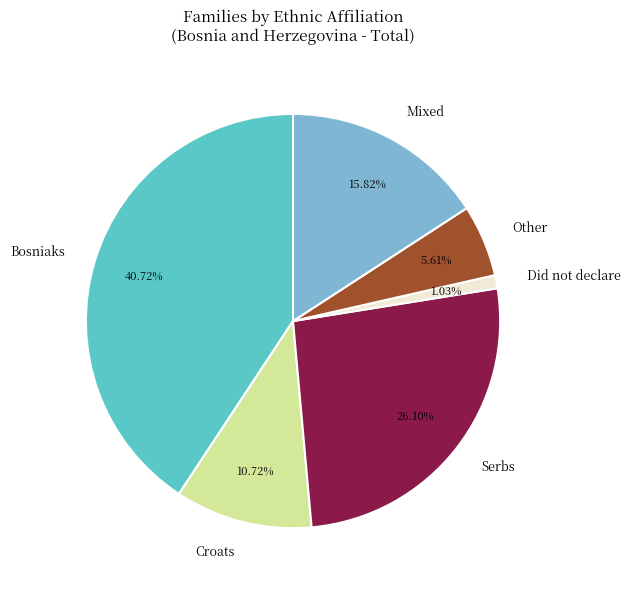

True or false: Did not declare accounts for 1% of the total.

True